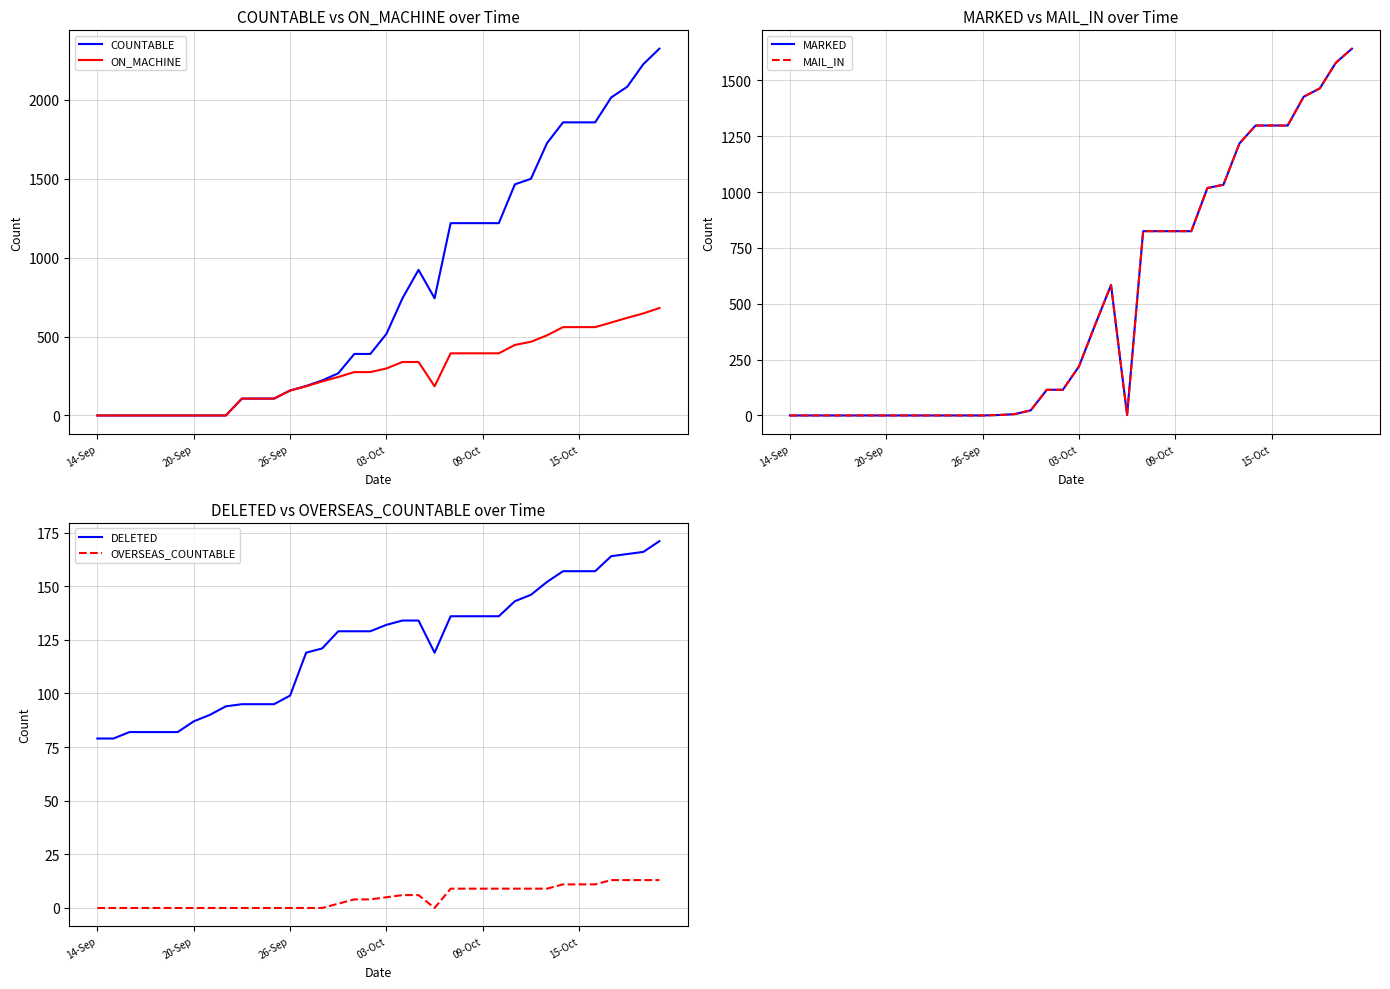

How many values in the ON_MACHINE series exceed 275?

17